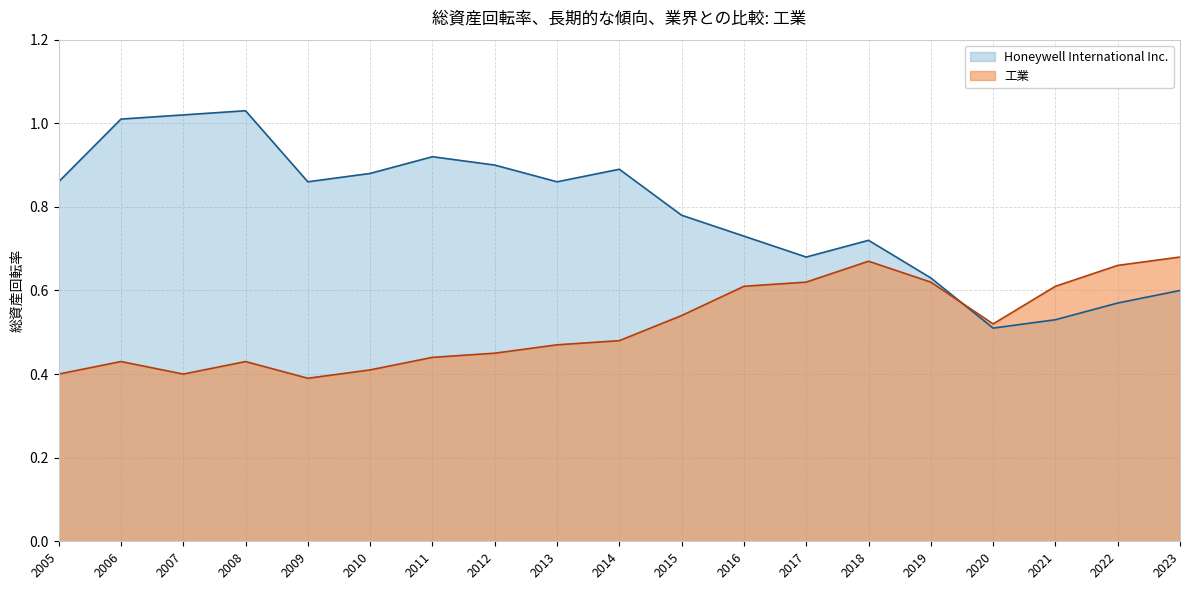

How many 工業 values are between 0 and 1?

19